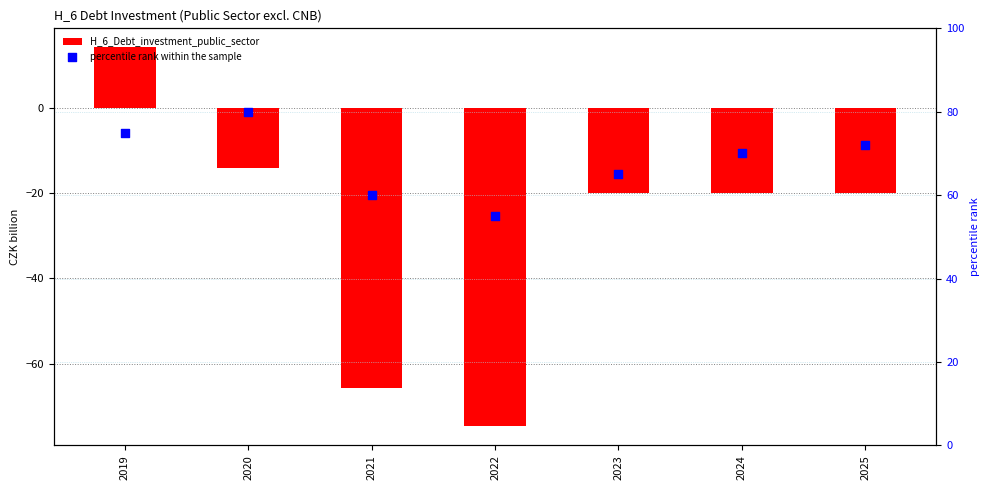

At how many categories does at least one series exceed 0?

7